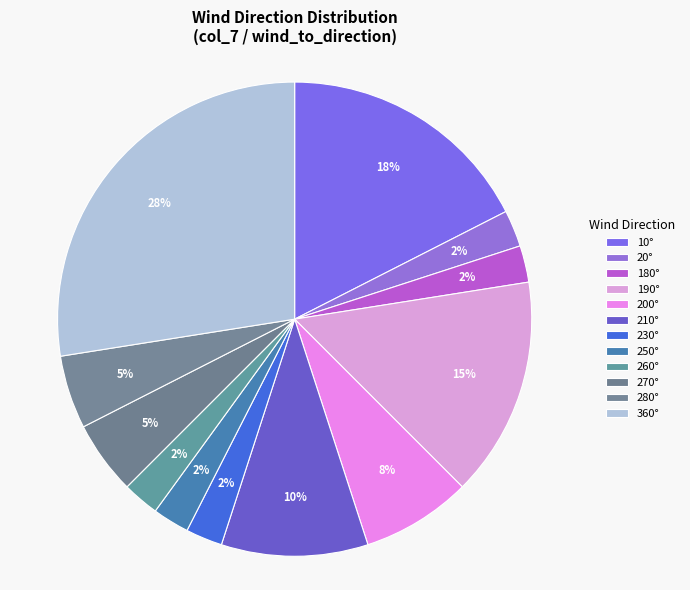

How many slices are in this pie chart?

12